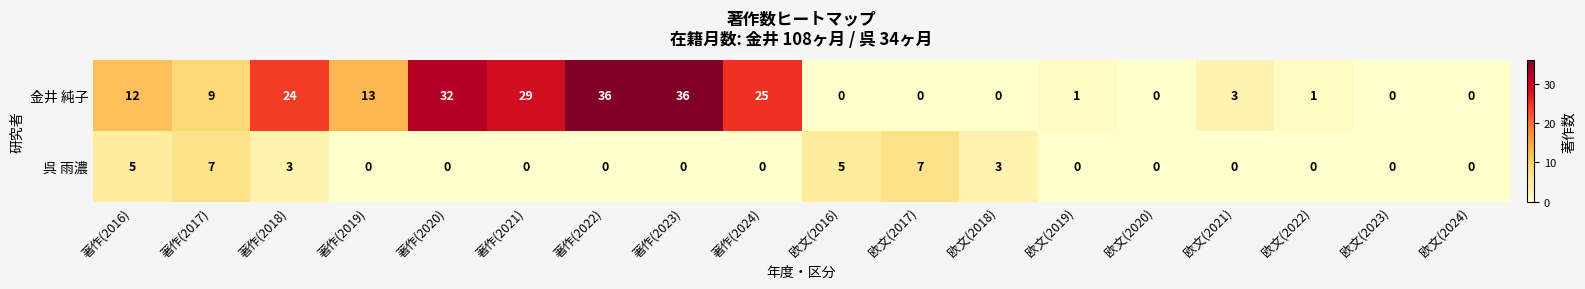

Count the number of categories in the chart.

18